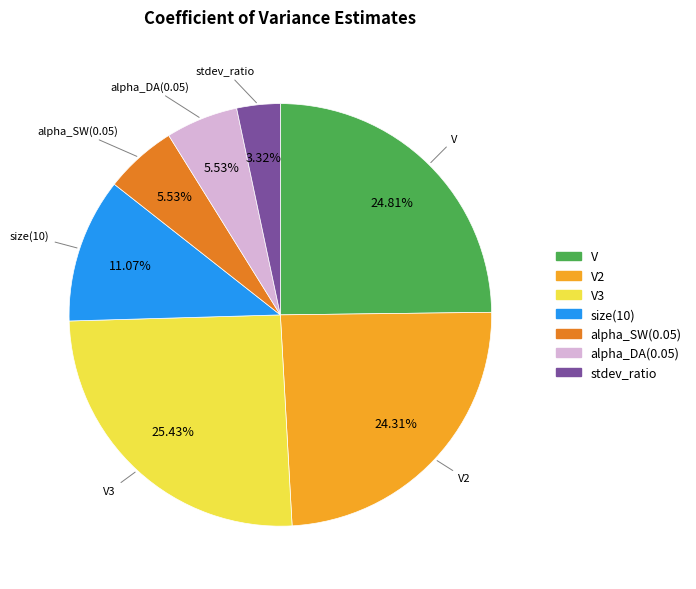

Does any single category account for the majority?

No